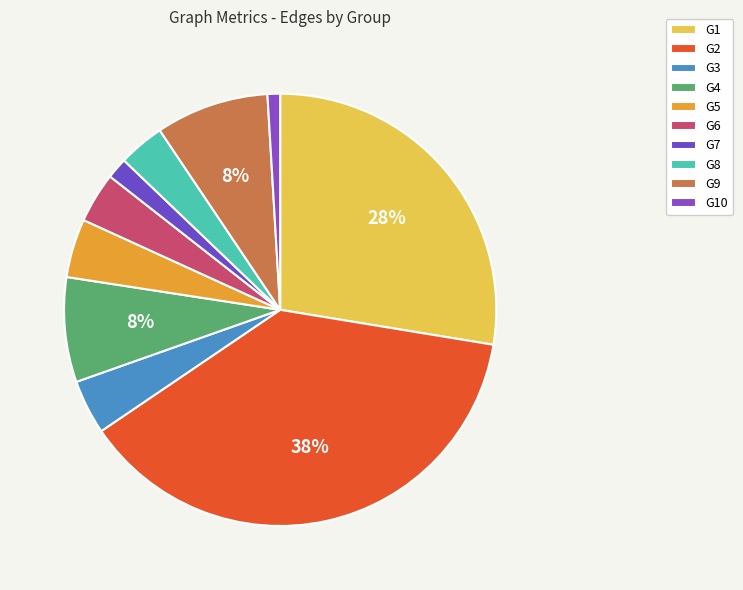

How many segments does this pie chart have?

10